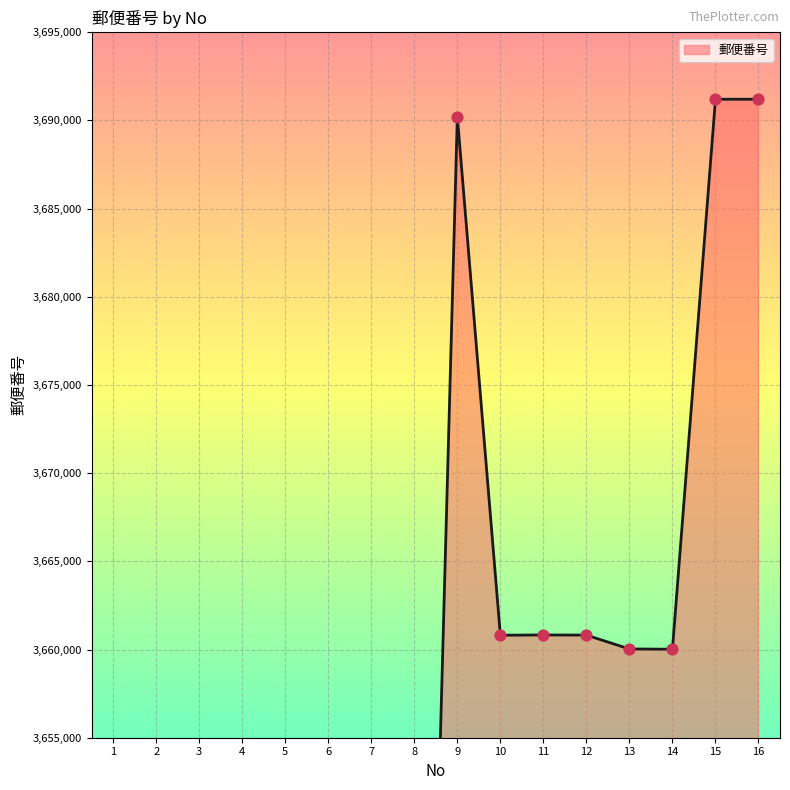

Between 12 and 9, which is larger?

9